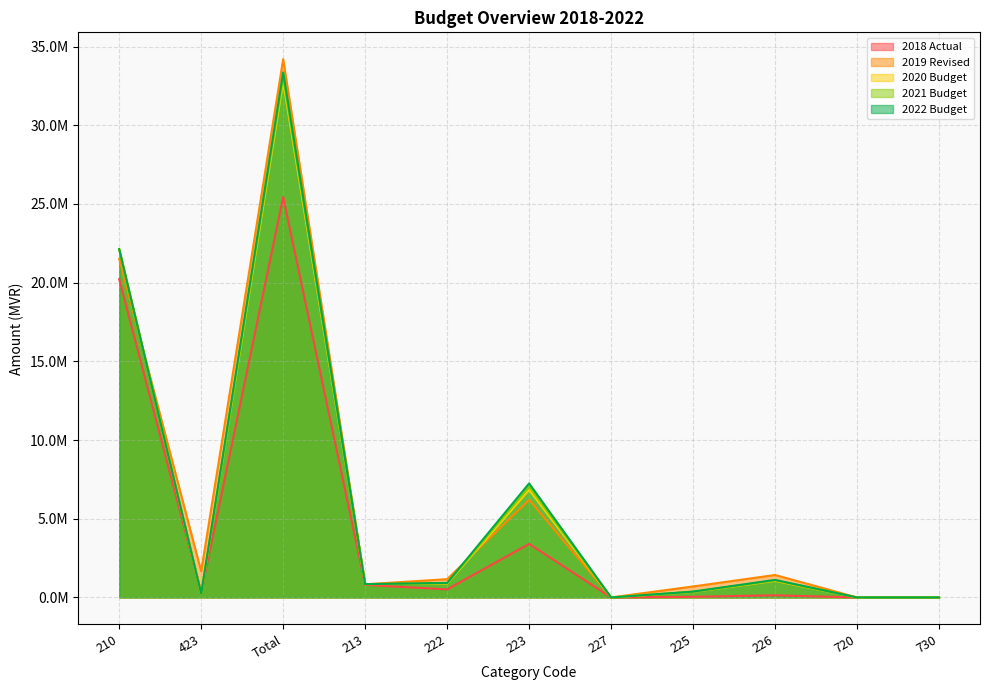

What is the approximate value of 2018 Actual at 226?

133075